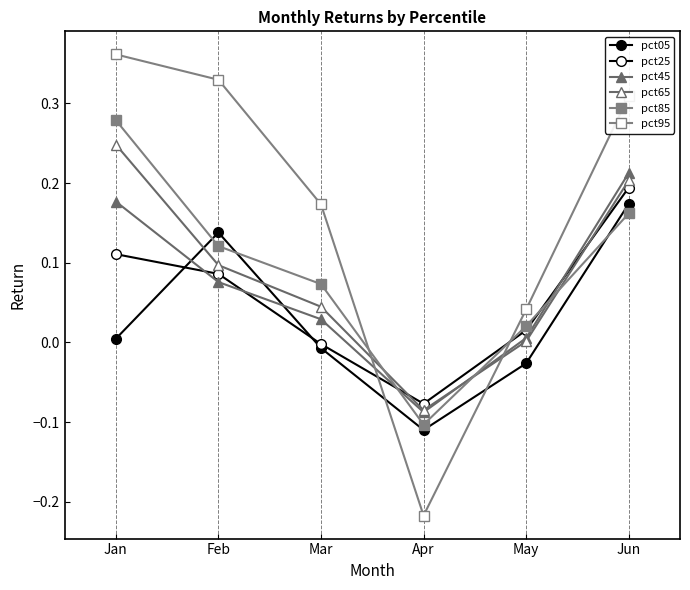

Which series has the widest spread of values?

pct95